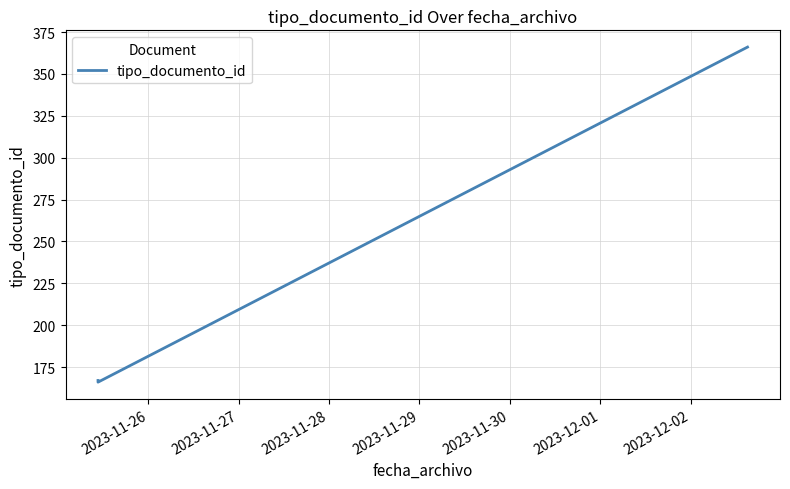

What is the smallest value displayed?

166